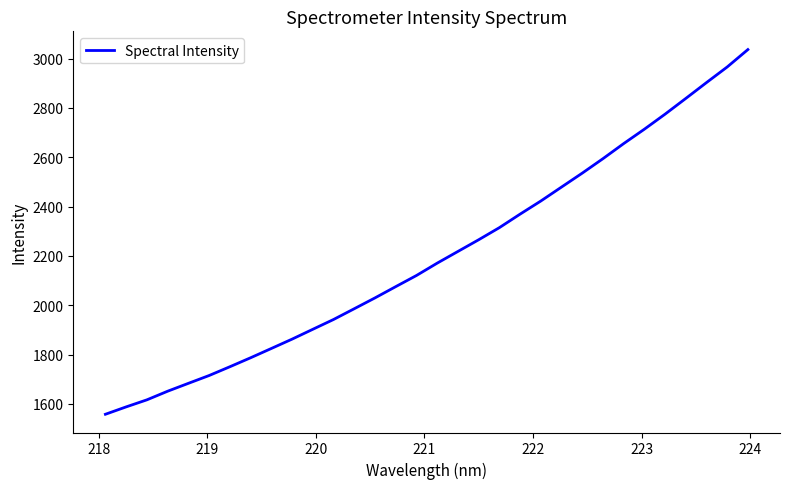

What is the minimum value shown in the chart?

1558.4